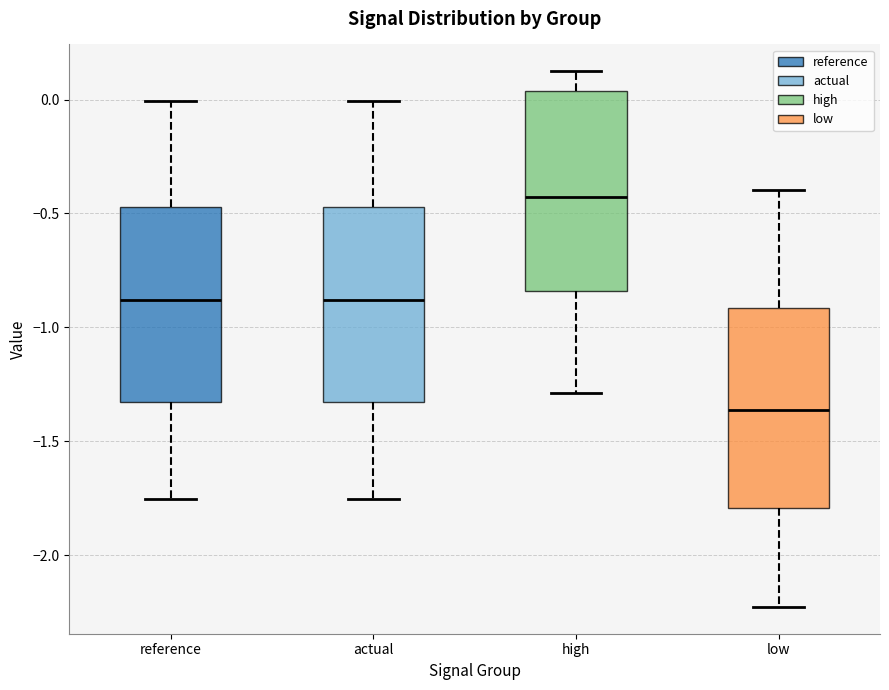

Reading left to right, transcribe this box plot: for each box, give where its median line is, the range the box spans, and where its two whiskers end, as read against the y-axis. The values are not printed on the chart, so give them approximately, as read against the axis.

reference: median -0.90, box -1.35 to -0.45, whiskers -1.75 to 0.00
actual: median -0.90, box -1.35 to -0.45, whiskers -1.75 to 0.00
high: median -0.45, box -0.85 to 0.05, whiskers -1.30 to 0.10
low: median -1.35, box -1.80 to -0.90, whiskers -2.25 to -0.40